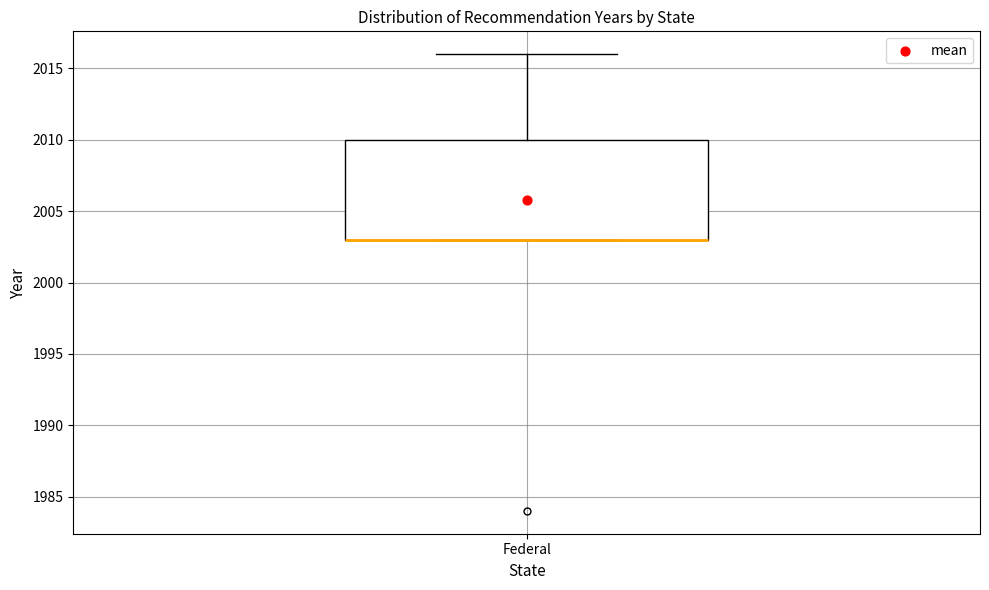

Where is the upper edge of the box for Federal on the y-axis? The values are not printed on the chart, so give them approximately, as read against the axis.

2010